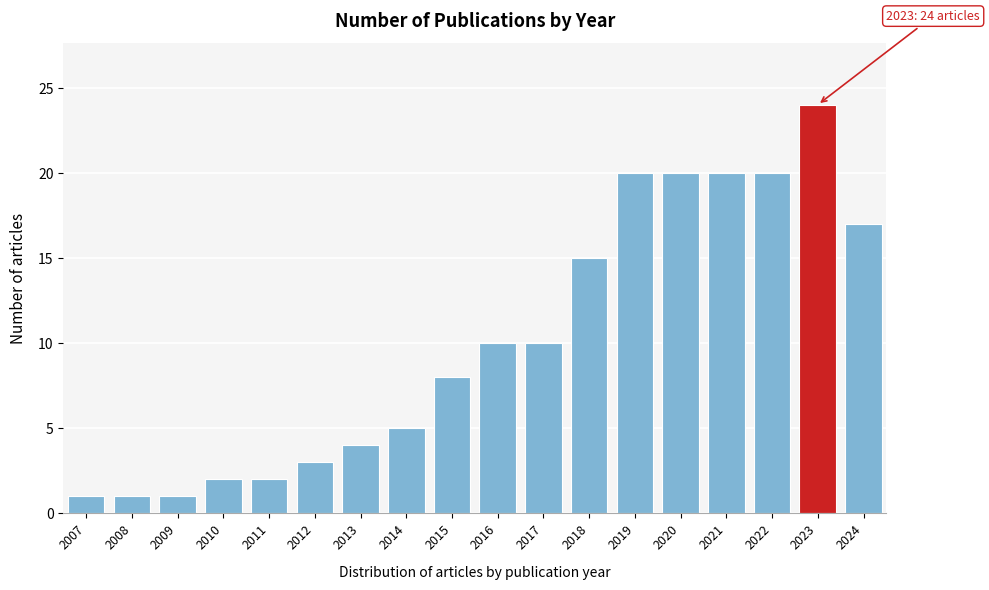

Reading left to right, extract all data points from this chart.

2007=1	2008=1	2009=1	2010=2	2011=2	2012=3	2013=4	2014=5	2015=8	2016=10	2017=10	2018=15	2019=20	2020=20	2021=20	2022=20	2023=24	2024=17